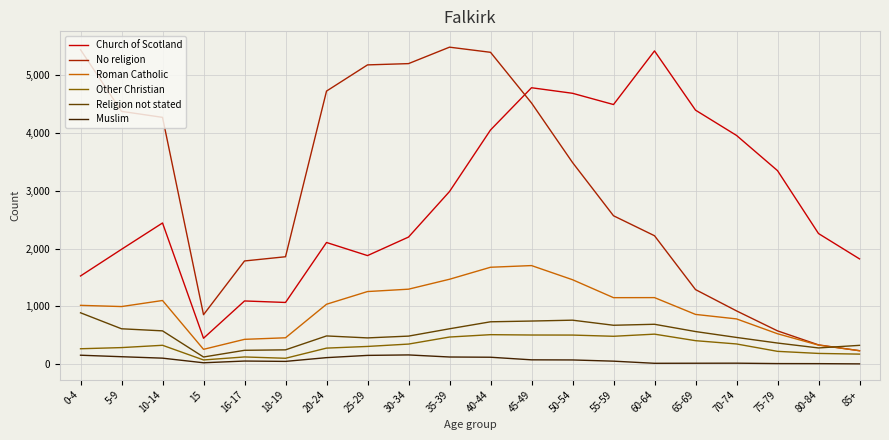

True or false: No religion and Muslim cross at least once.

False